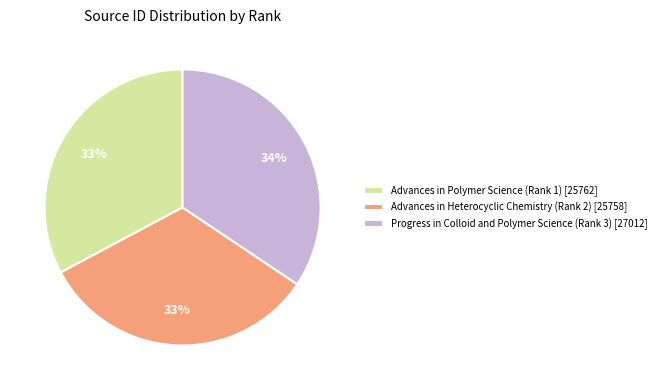

Which has a higher value, Advances in Polymer Science (Rank 1) or Progress in Colloid and Polymer Science (Rank 3)?

Progress in Colloid and Polymer Science (Rank 3)